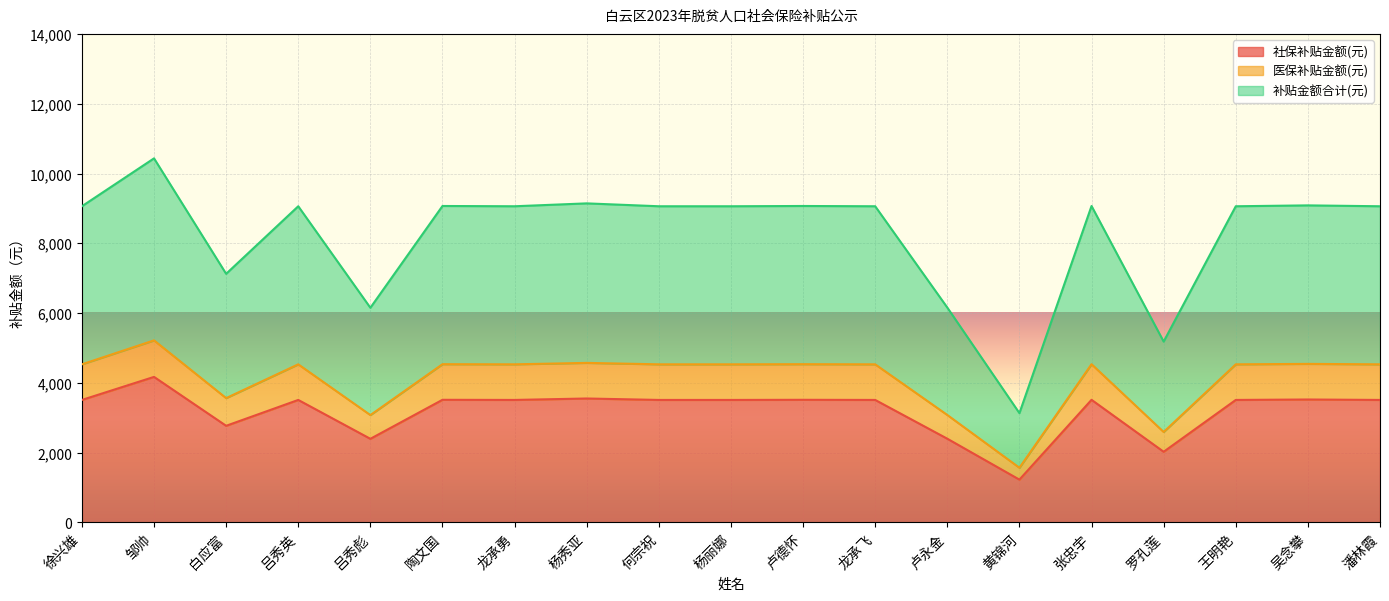

How many interior local valleys does the 社保补贴金额(元) series have?

5